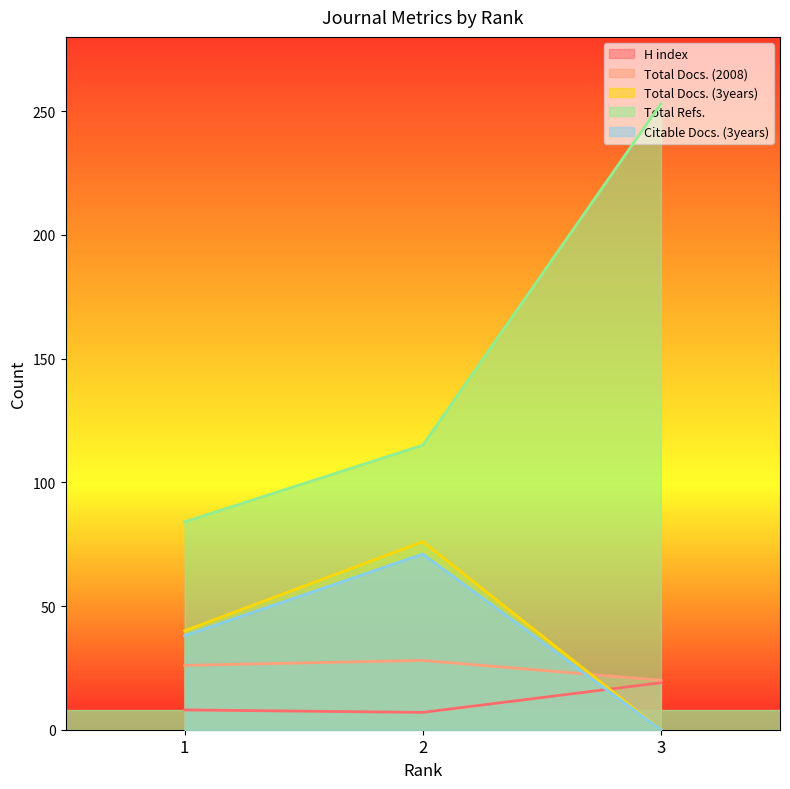

What is the value of the Total Docs. (3years) point at the 1st from the left?

40